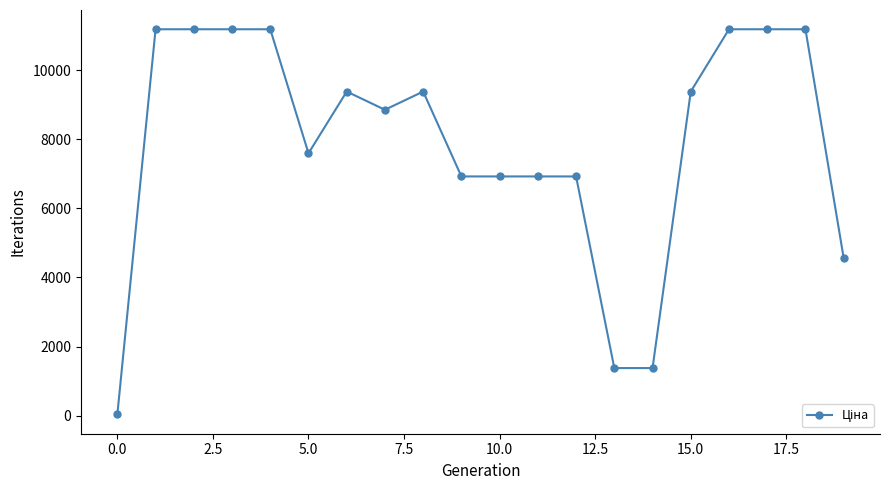

True or false: there are more than 0 points higher than both neighbors.

True